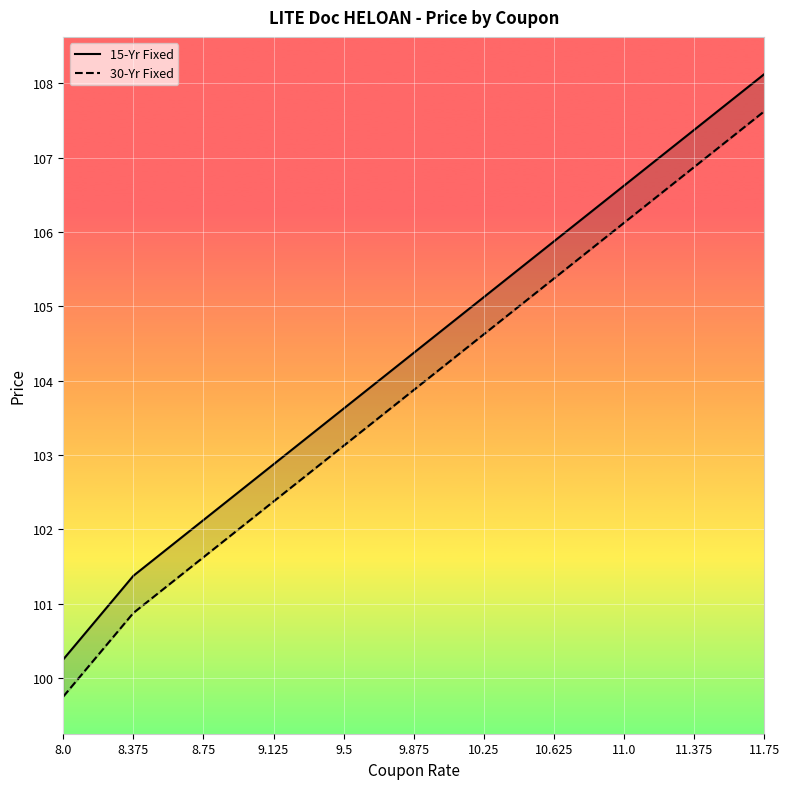

Count the number of data series in this chart.

2